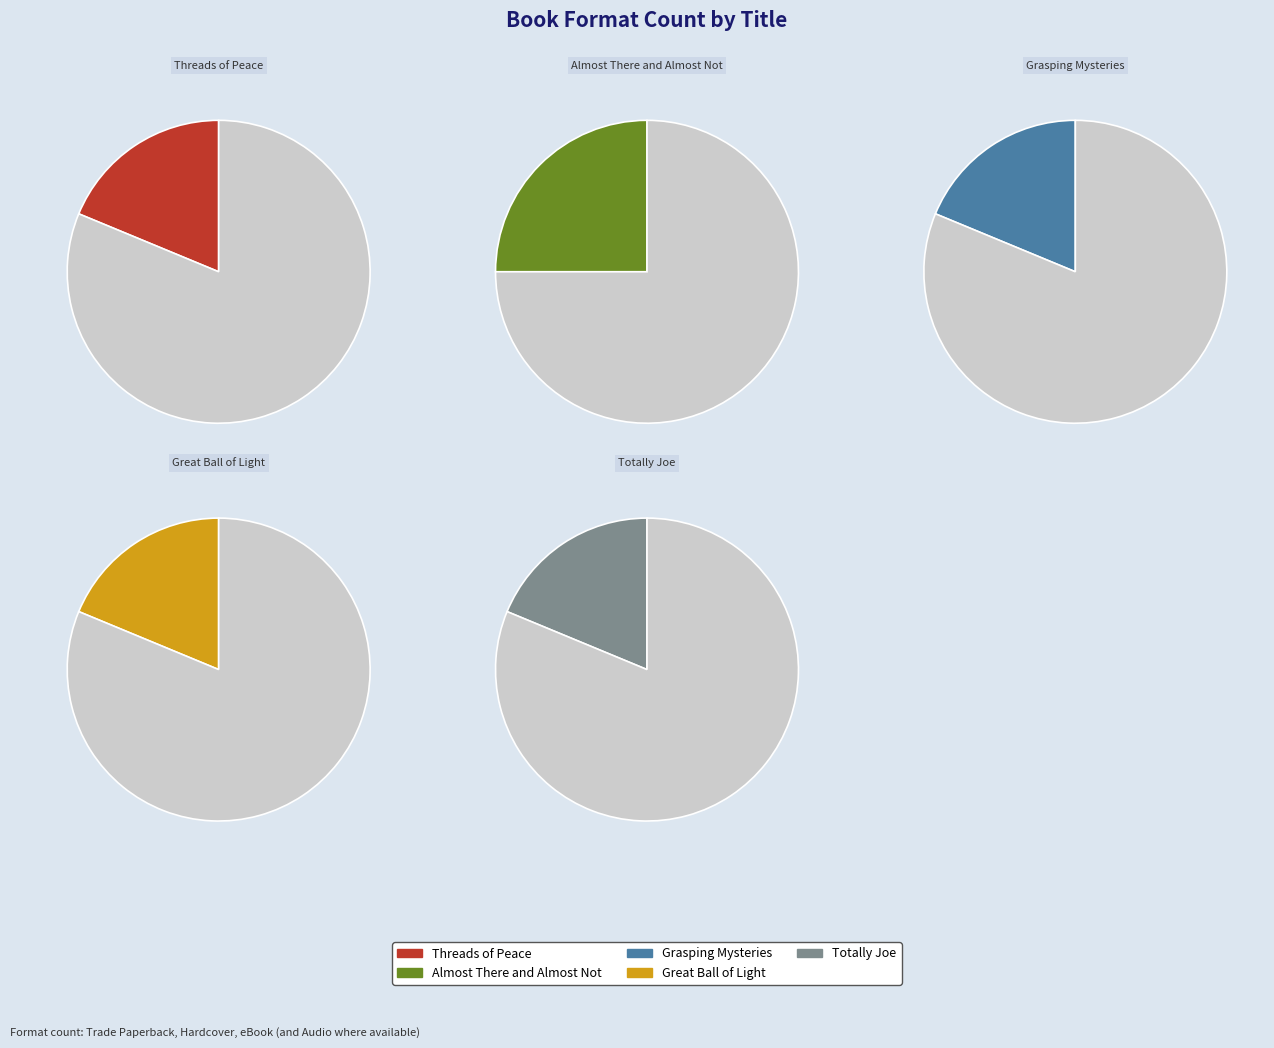

The Almost There and Almost Not slice represents 25% of the pie. True or false?

True